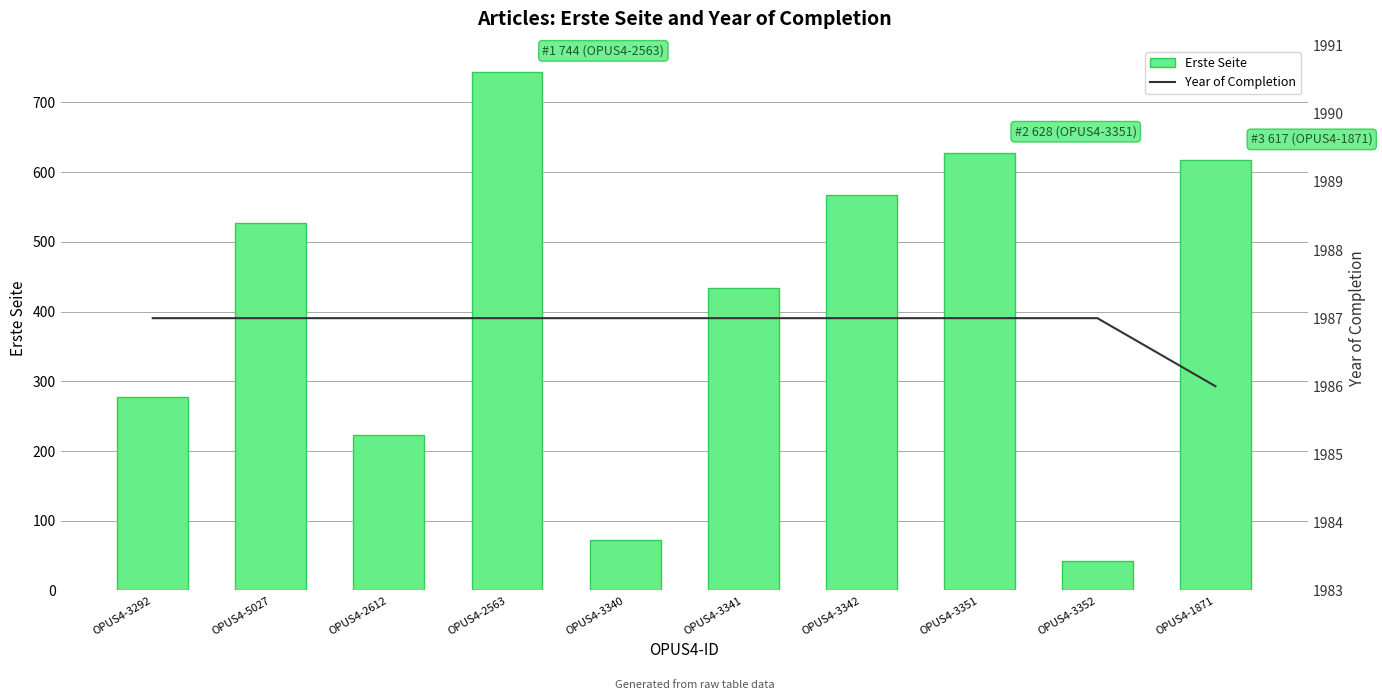

What is the average value of the Year of Completion series?

1987